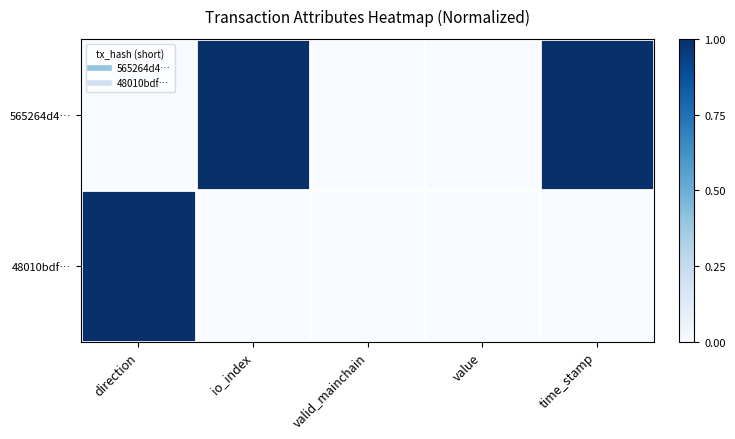

At which category is the sum across all series the highest?

direction